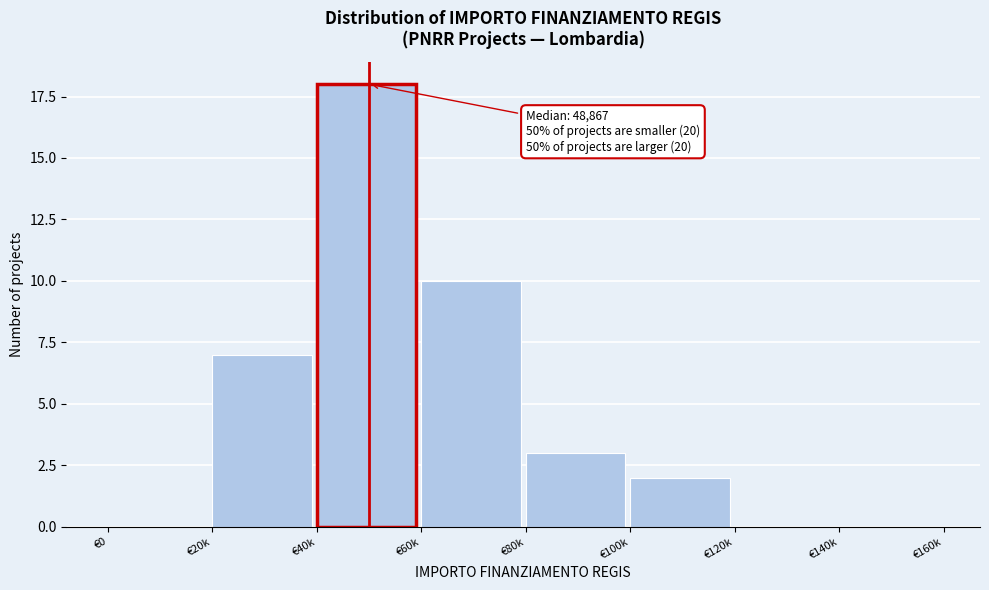

Reading left to right, list all the values displayed in this chart.

€0=0	€20k=7	€40k=18	€60k=10	€80k=3	€100k=2	€120k=0	€140k=0